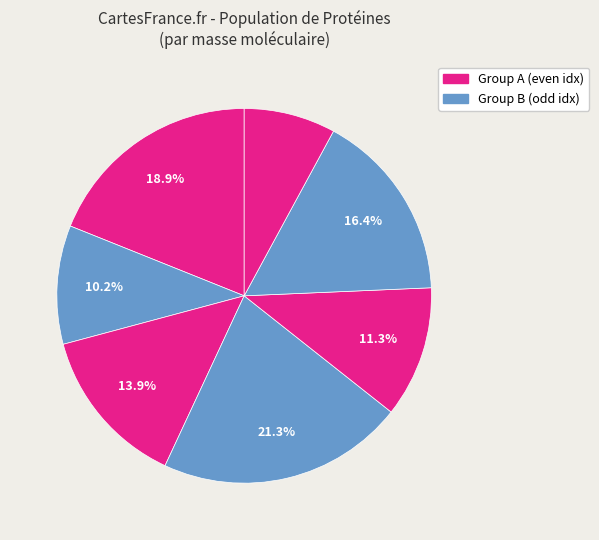

How many segments does this pie chart have?

7